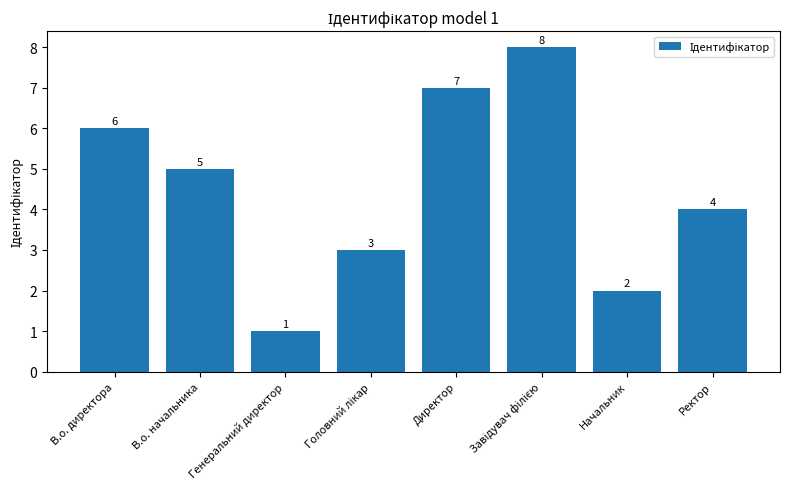

How many values are below 5?

4